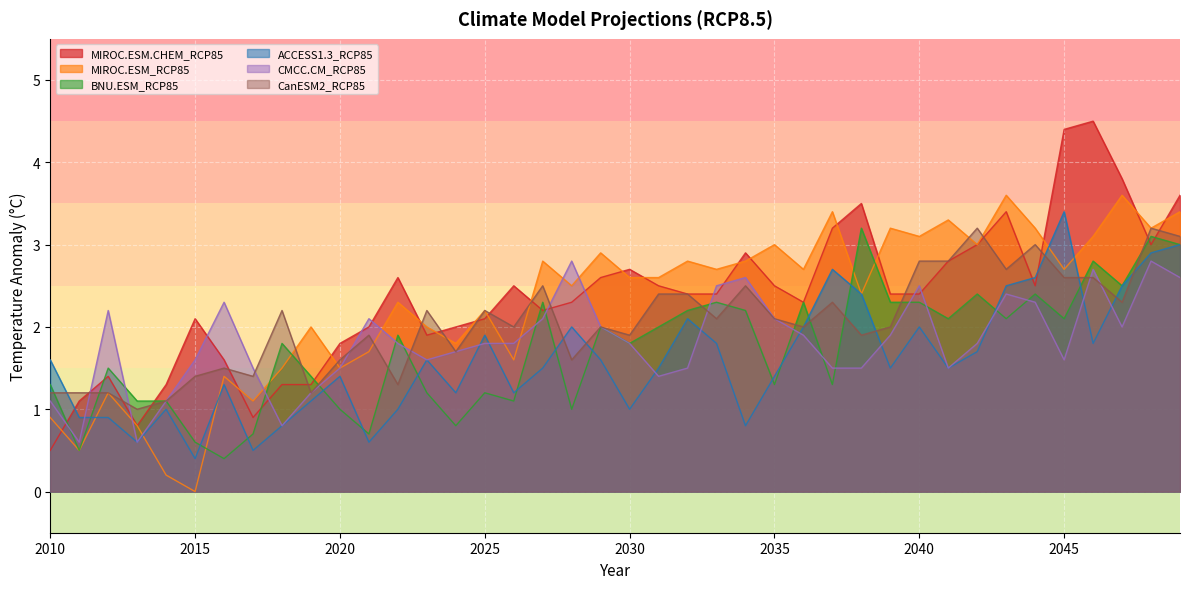

Is it true that MIROC.ESM_RCP85 equals 2.2 at 2025?

True